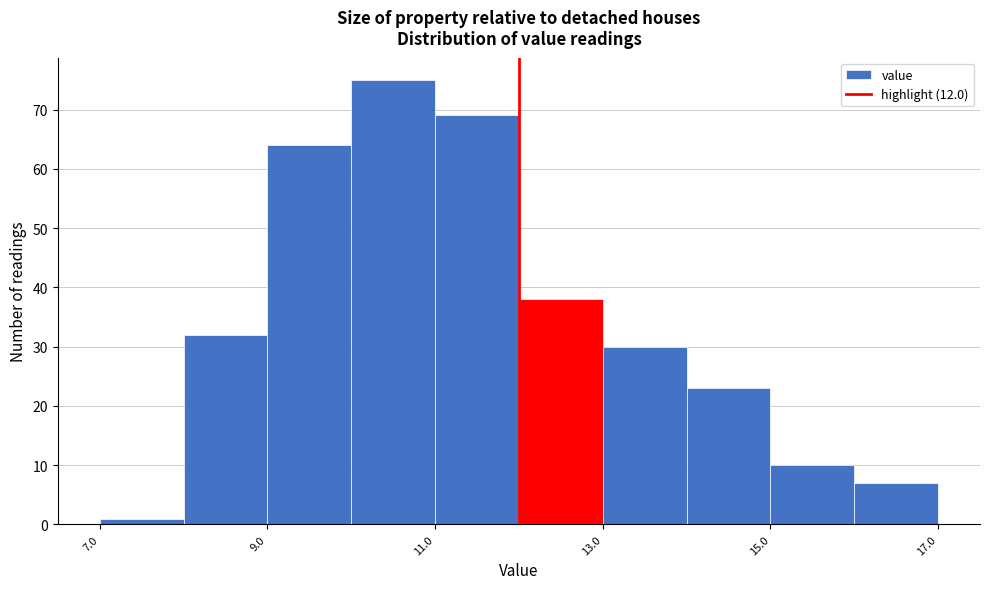

Reading left to right, transcribe this chart: for each bar, give the range it covers on the x-axis and its height. The values are not printed on the chart, so give them approximately, as read against the axis.

7 to 8: 1
8 to 9: 32
9 to 10: 64
10 to 11: 75
11 to 12: 69
12 to 13: 38
13 to 14: 30
14 to 15: 23
15 to 16: 10
16 to 17: 7